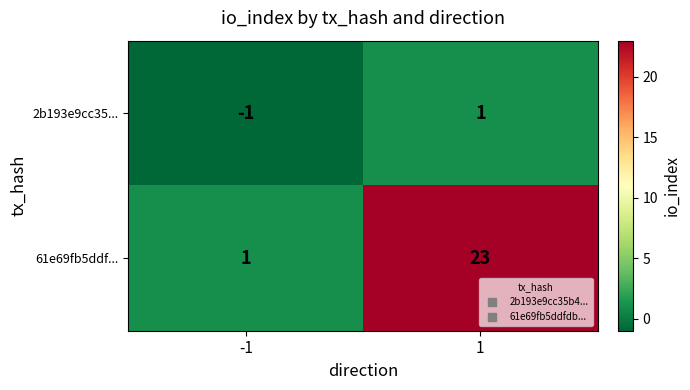

At how many categories does at least one series exceed 11?

1